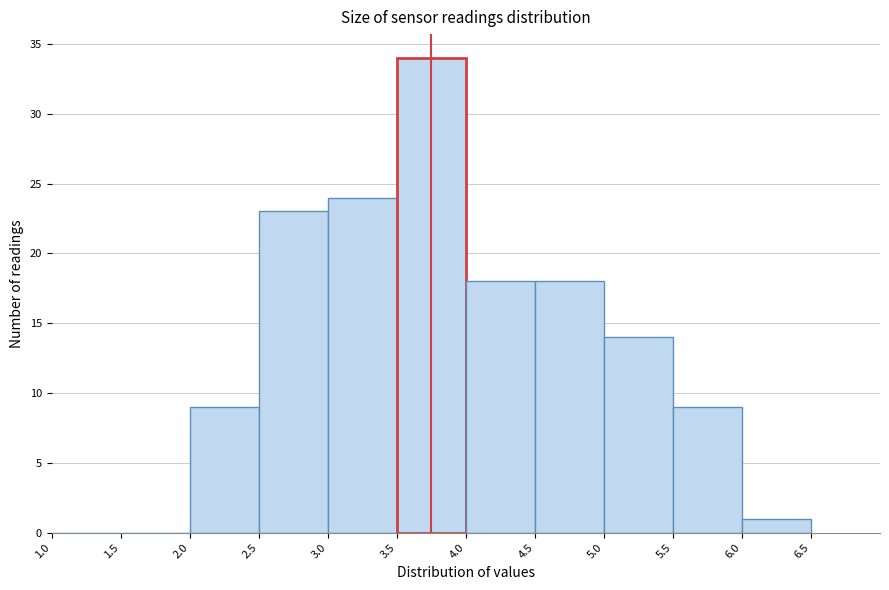

Reading left to right, list every bar in this chart as the range it spans on the x-axis followed by its height. The values are not printed on the chart, so give them approximately, as read against the axis.

1.0 to 1.5: 0
1.5 to 2.0: 0
2.0 to 2.5: 9
2.5 to 3.0: 23
3.0 to 3.5: 24
3.5 to 4.0: 34
4.0 to 4.5: 18
4.5 to 5.0: 18
5.0 to 5.5: 14
5.5 to 6.0: 9
6.0 to 6.5: 1